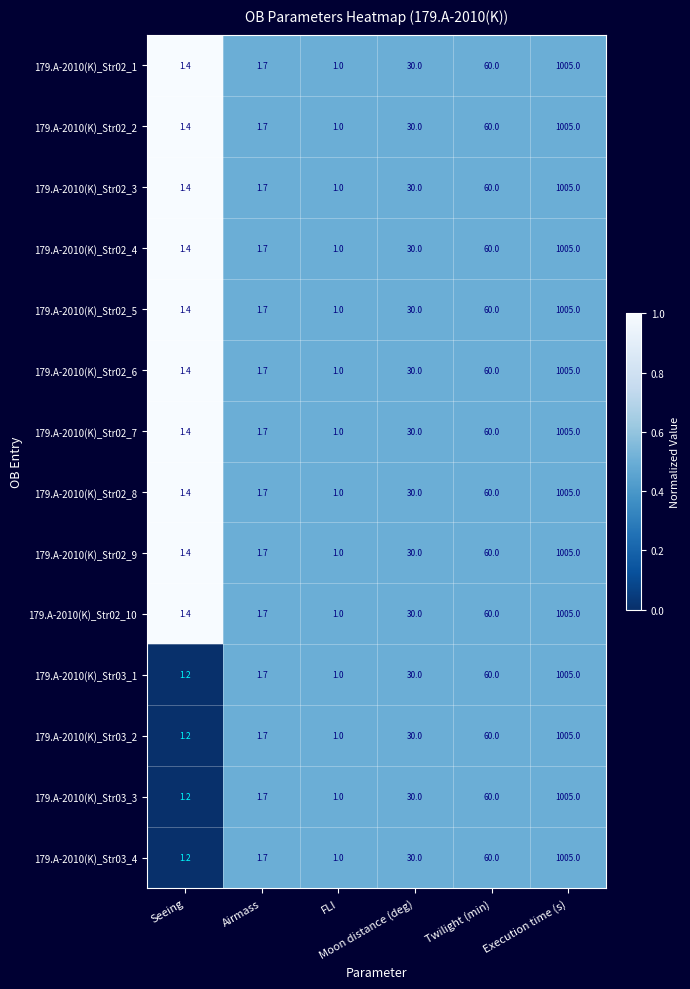

What is the average value of the 179.A-2010(K)_Str02_4 series?

183.2